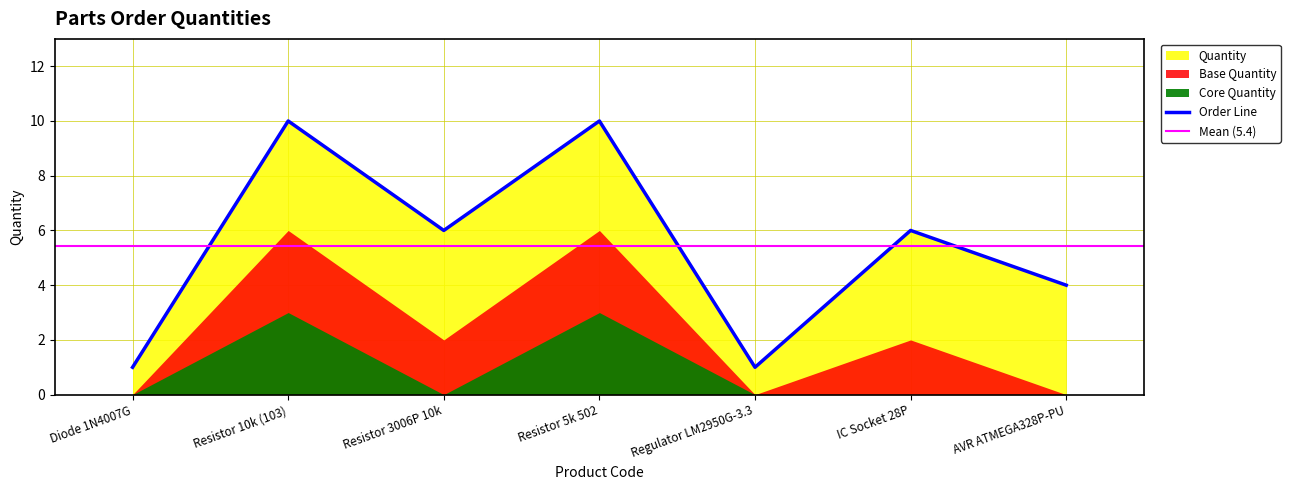

Is it true that Order Line equals 6 at Resistor 3006P 10k?

True